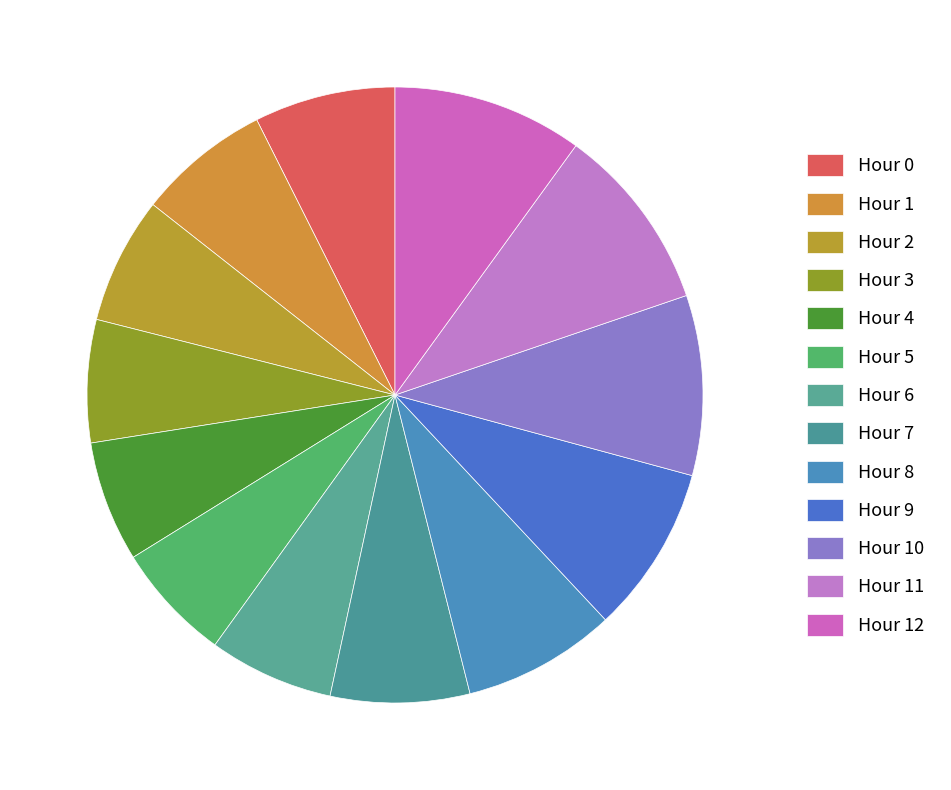

How many segments does this pie chart have?

13